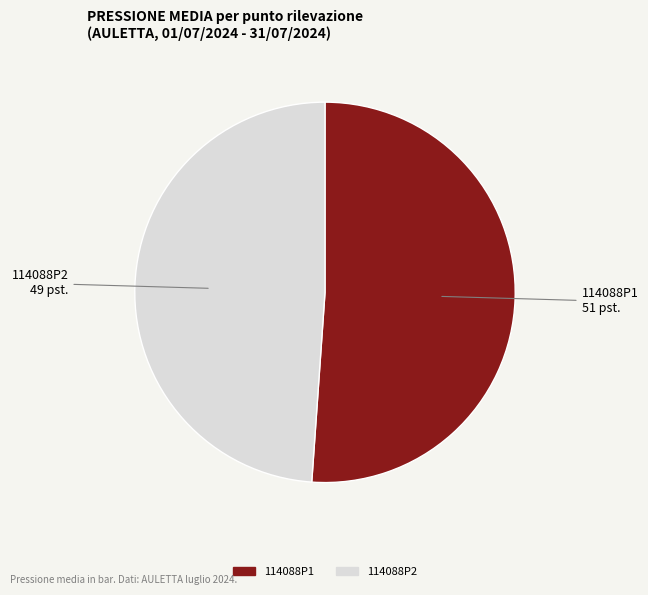

Count the number of slices in the pie.

2